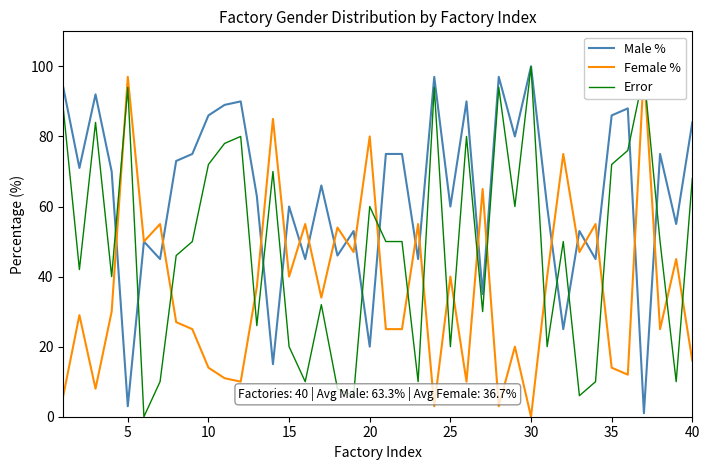

How many intersections are there between Male % and Female %?

20